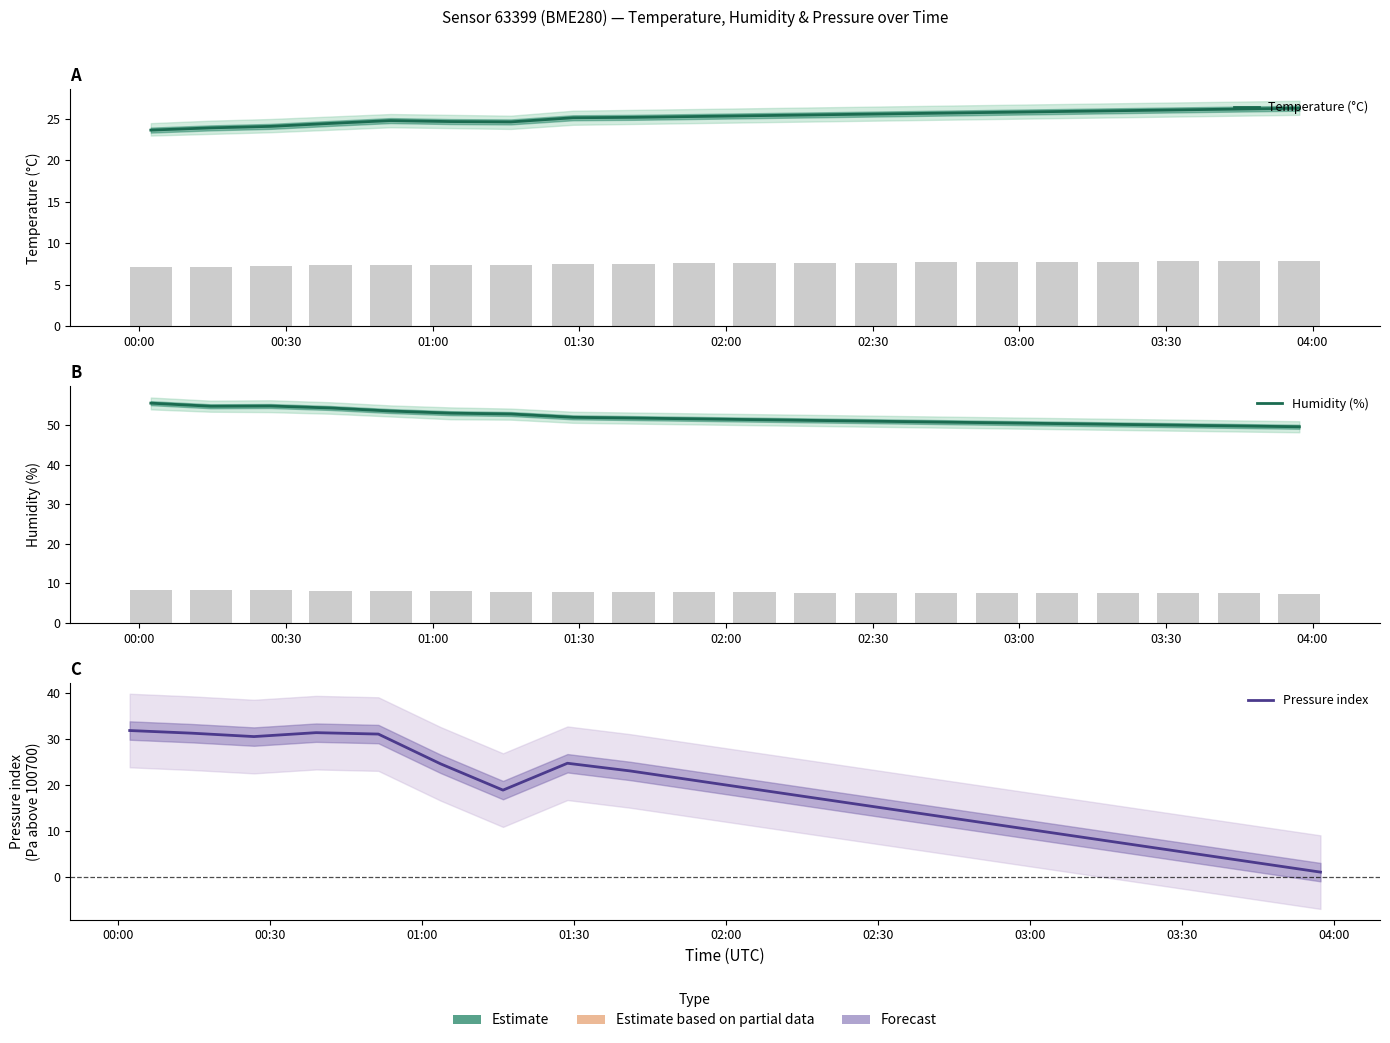

What is the smallest value displayed?

1.0